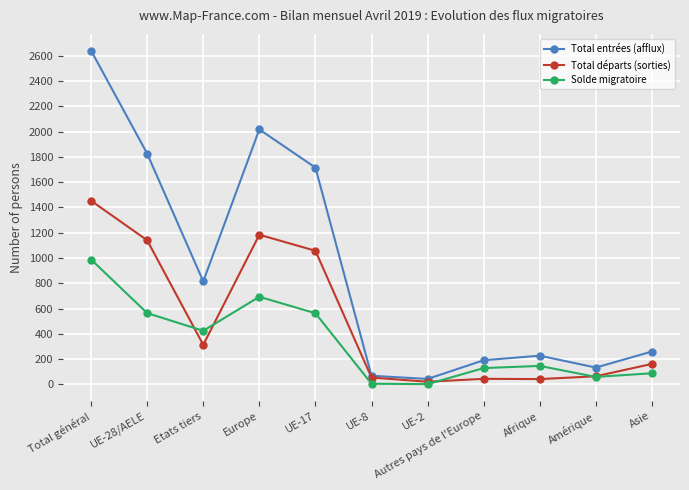

Where is the first local maximum for Total départs (sorties)?

Europe